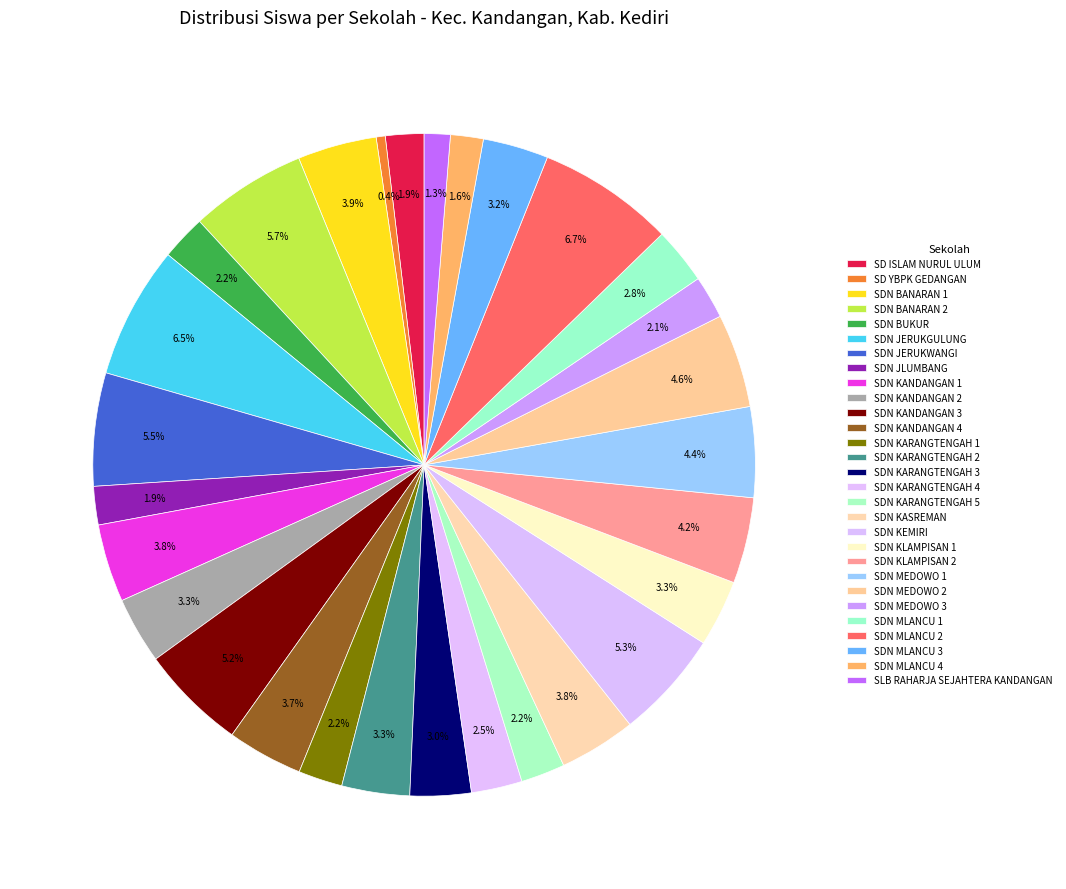

To the nearest percent, what is the average slice percentage?

3%